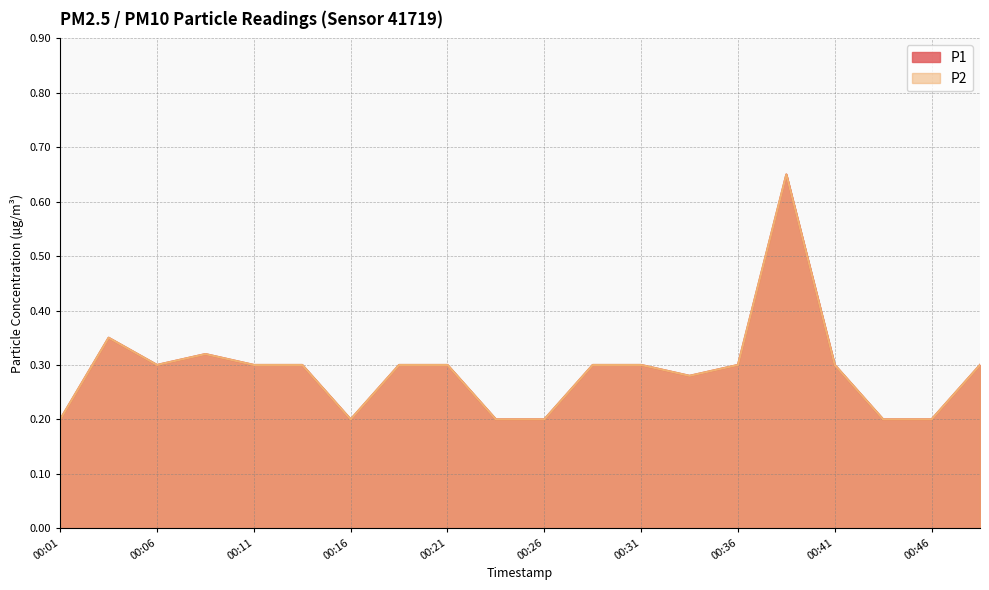

Does the chart display data point markers on the line(s)?

No